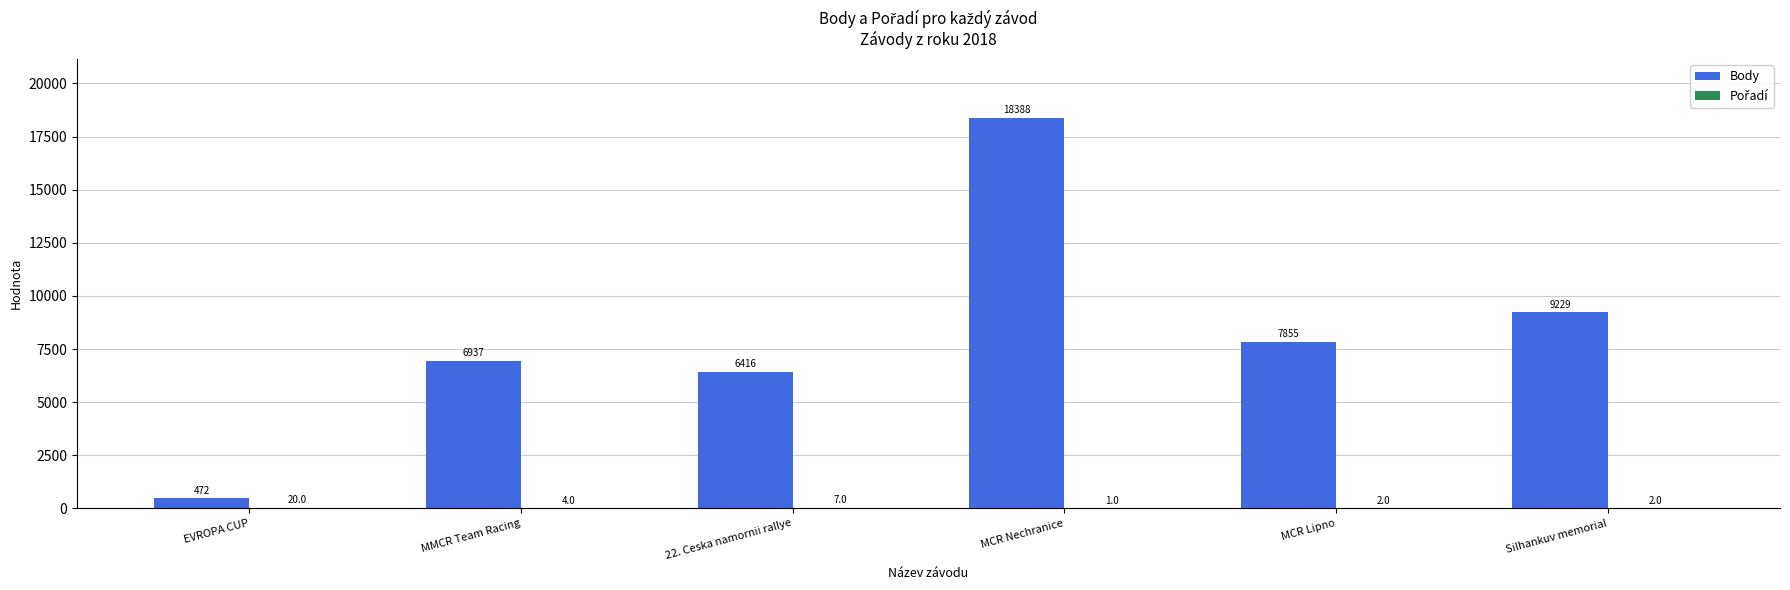

What is the sum of all Body values?

49297